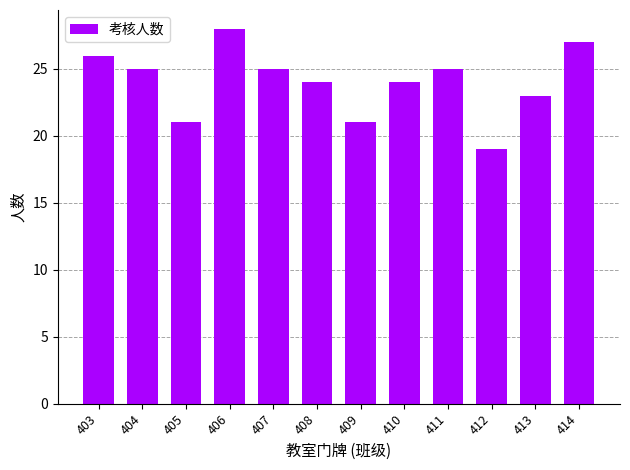

How many distinct data groups are displayed?

1